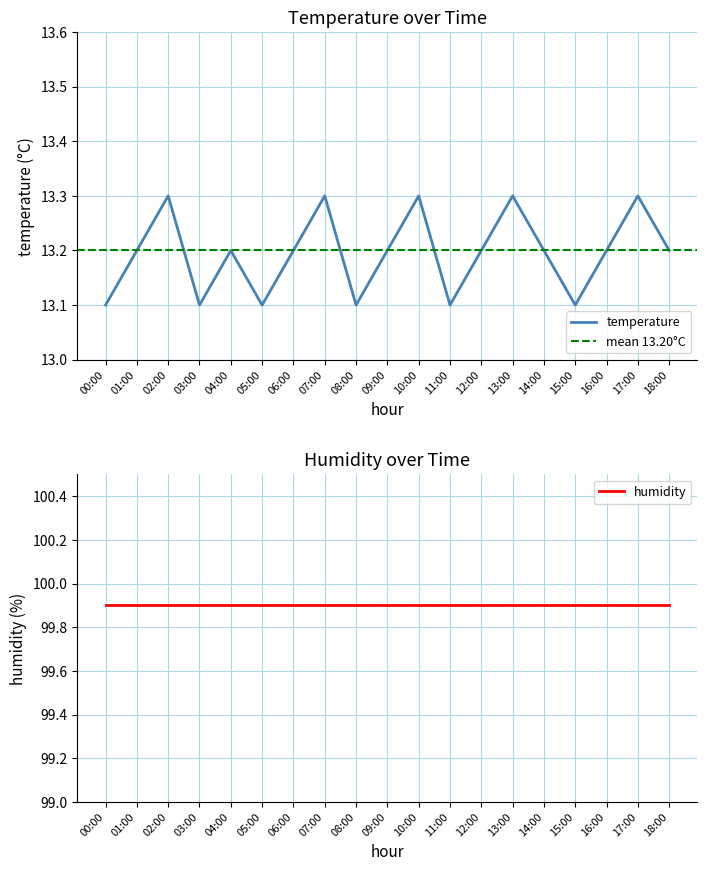

How many lines are shown in the chart?

2